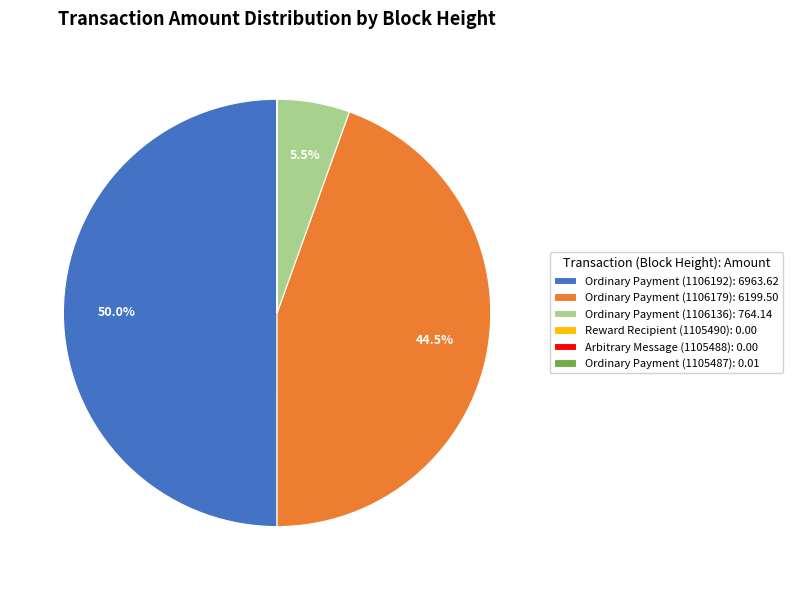

What is the total percentage of Ordinary Payment (1106136): 764.14 and Ordinary Payment (1106192): 6963.62?

55.5%